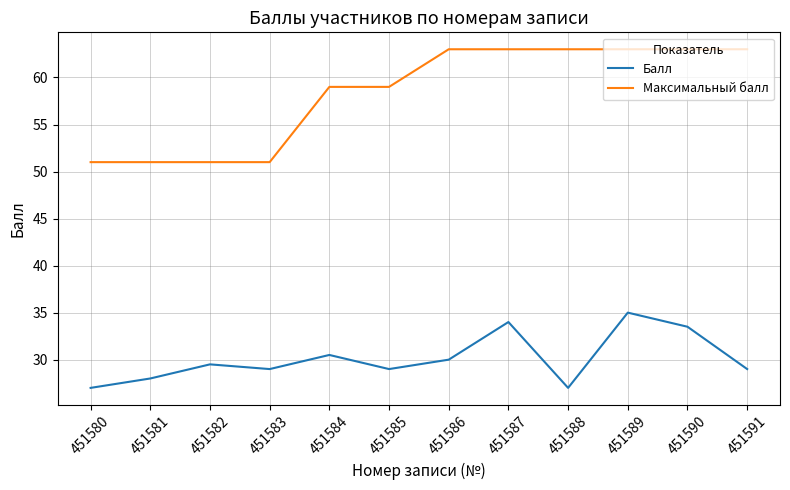

How many distinct data groups are displayed?

2